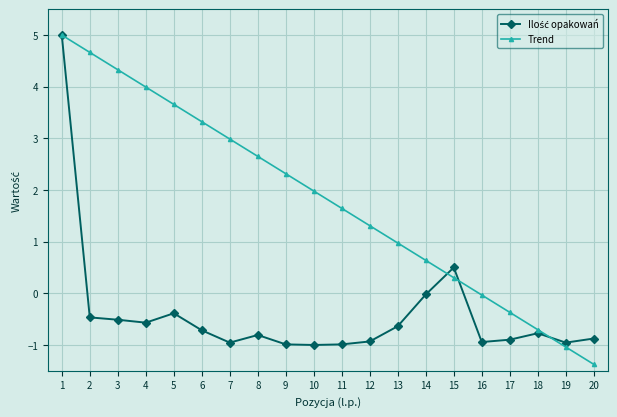

Between 3 and 19, which series saw the biggest shift?

Trend